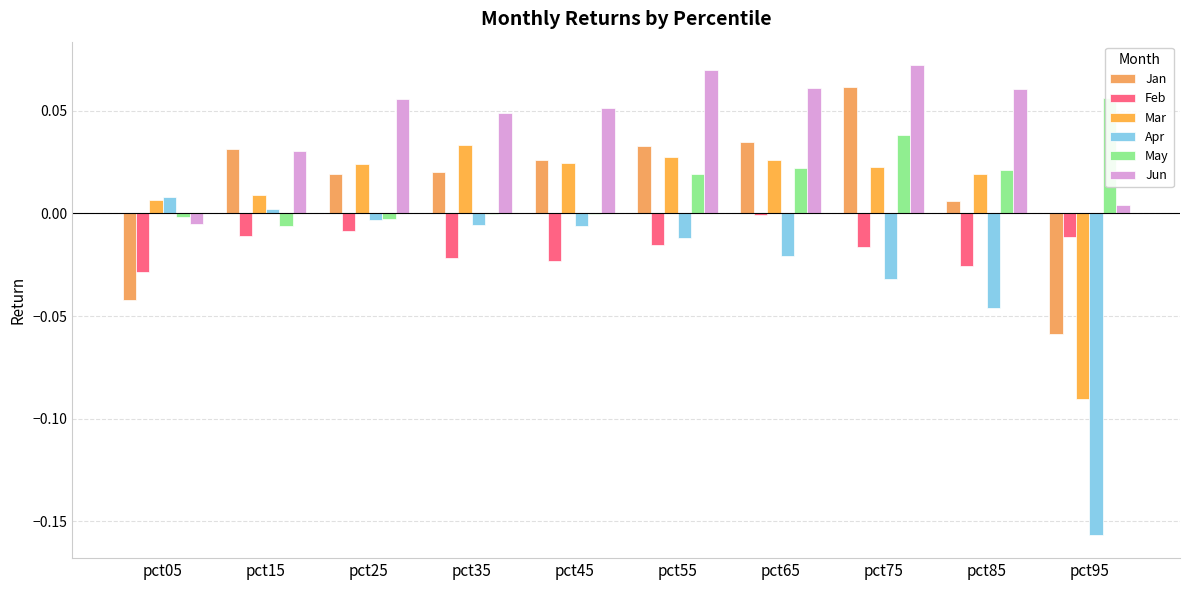

What is the difference between the second highest and second lowest values in the Jun series?

0.1